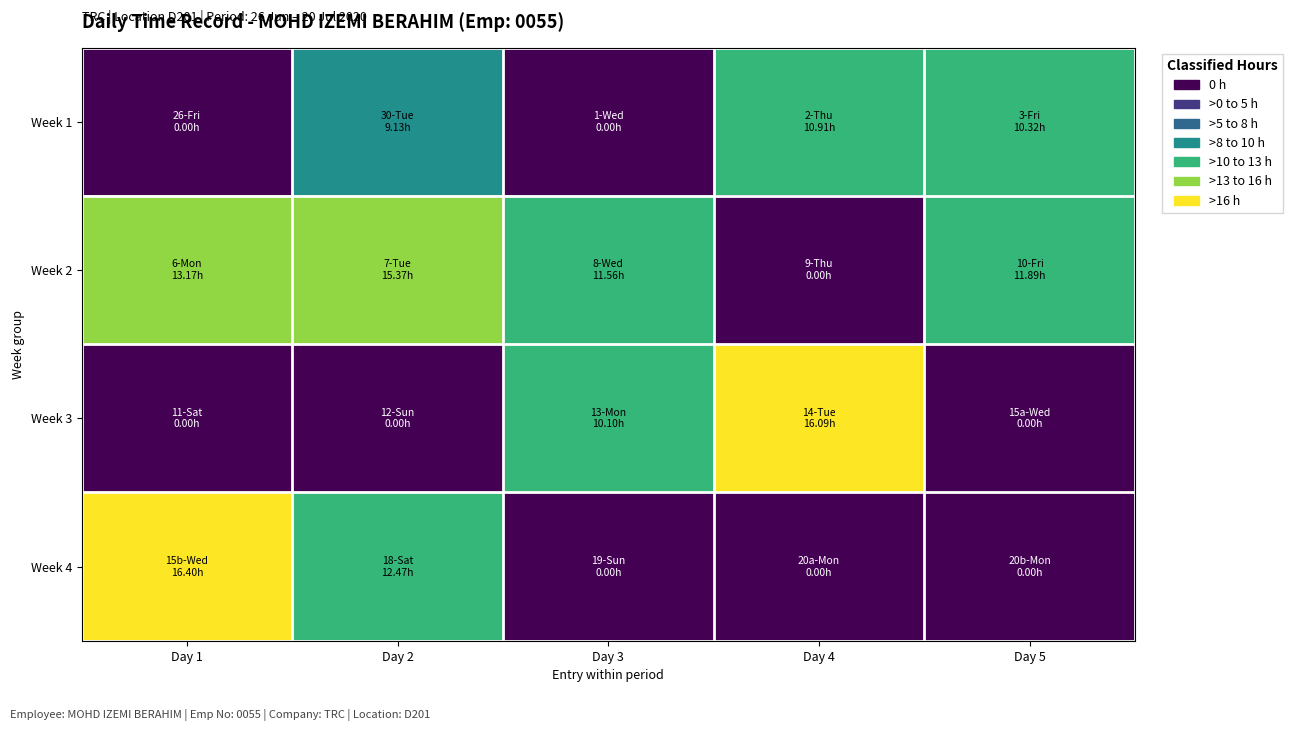

Which category has the highest value across all series?

Day 1